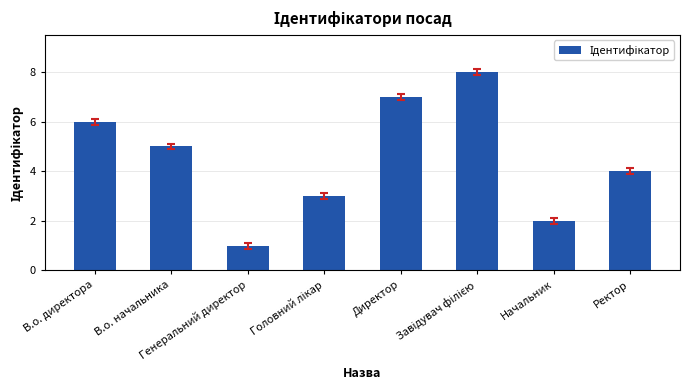

Where is the data nearest to the value 4?

Ректор